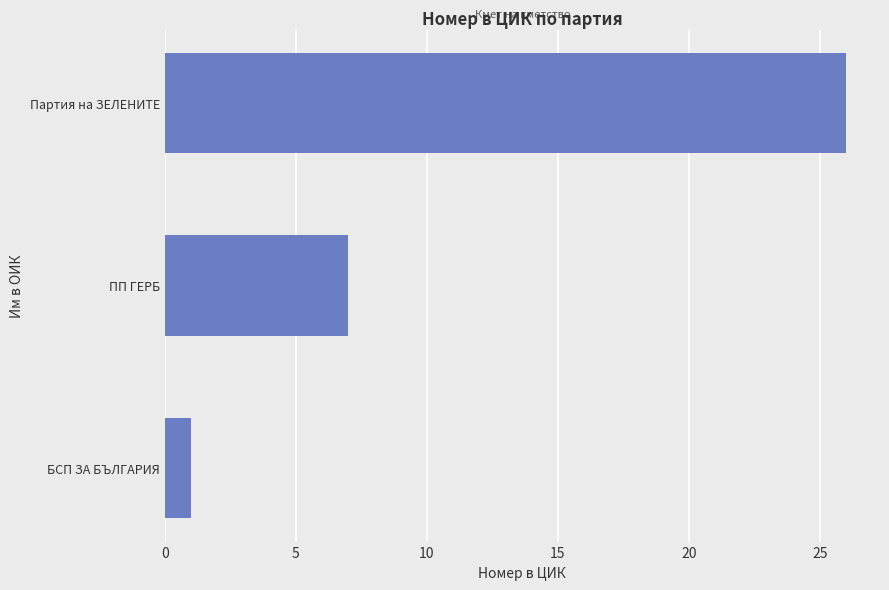

What is the sum of the values at ПП ГЕРБ and БСП ЗА БЪЛГАРИЯ?

8